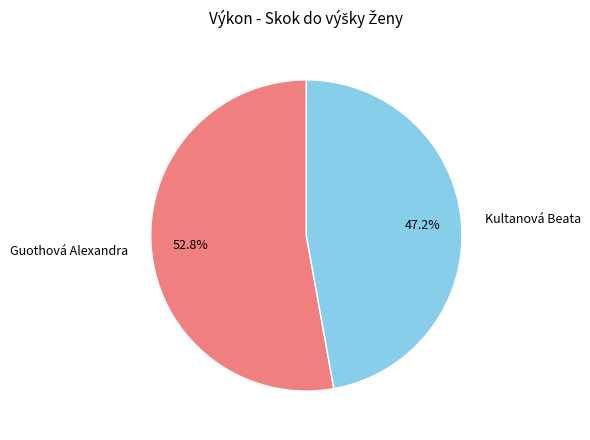

Count the number of slices in the pie.

2